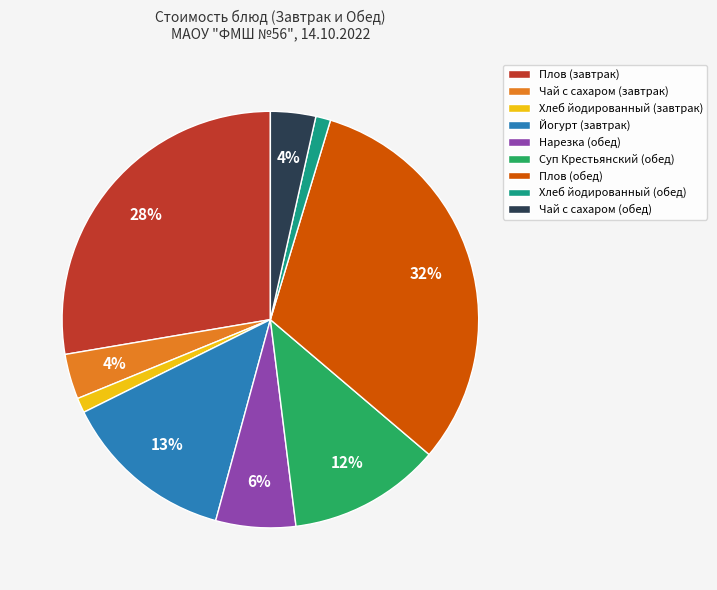

To the nearest percent, what is the average slice percentage?

11%